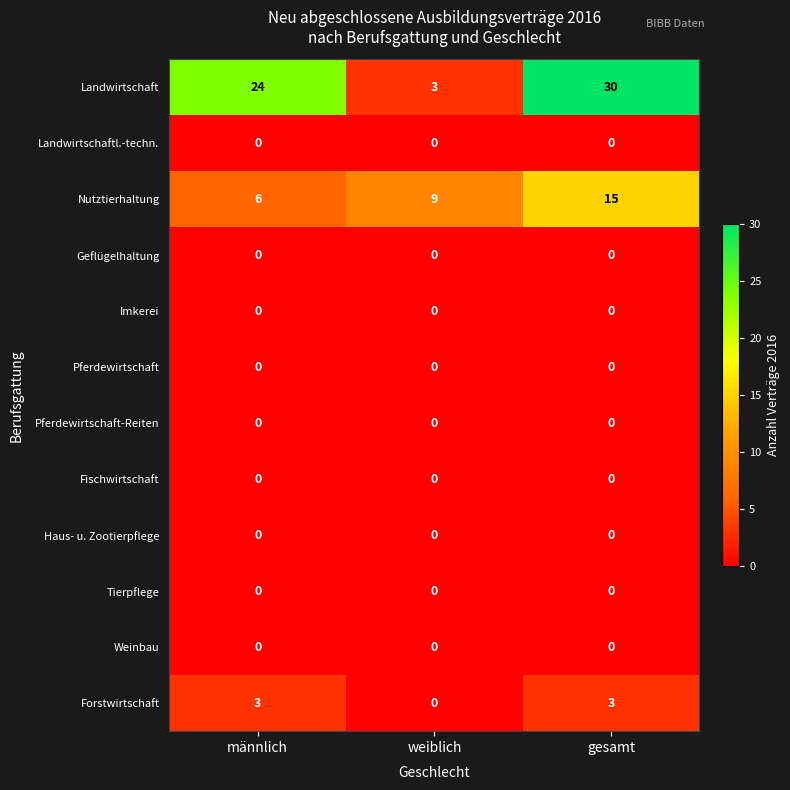

Is the value of Nutztierhaltung at männlich greater than the value of Fischwirtschaft at männlich?

Yes